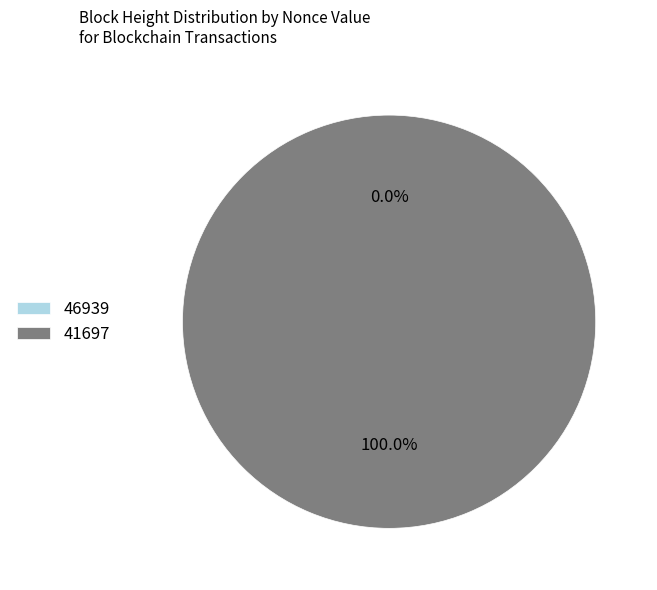

Is there a majority slice in this chart?

Yes